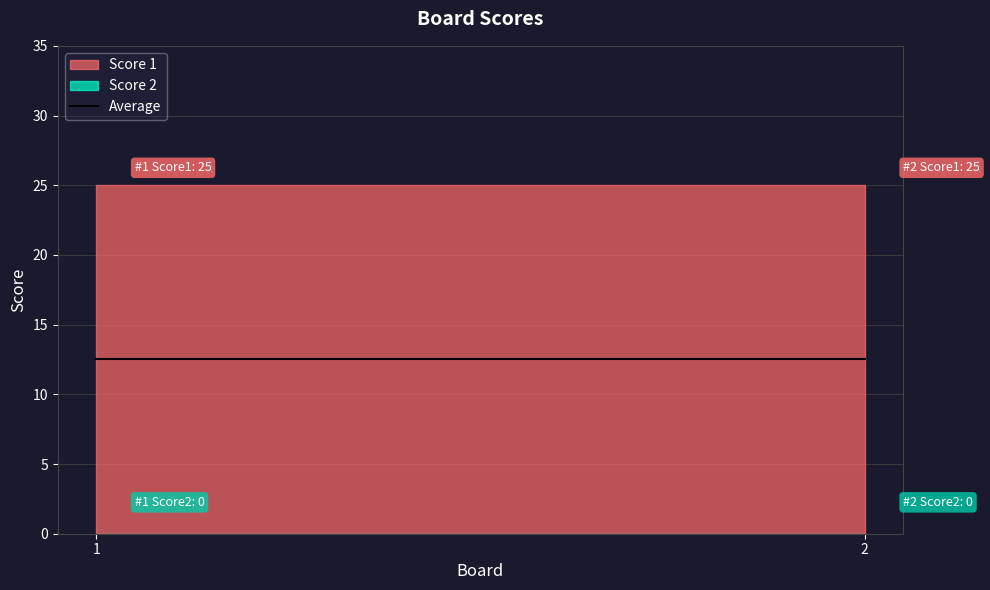

Reading right to left, list all the values displayed in this chart.

Score 1: 25	25
Score 2: 0	0